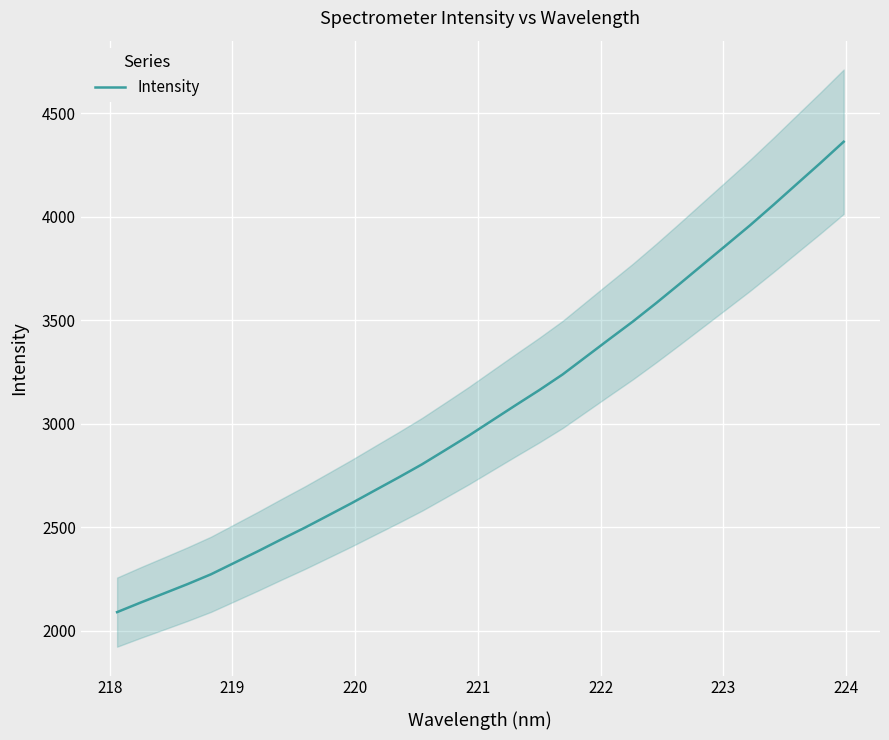

What is the minimum value for Intensity?

2089.0